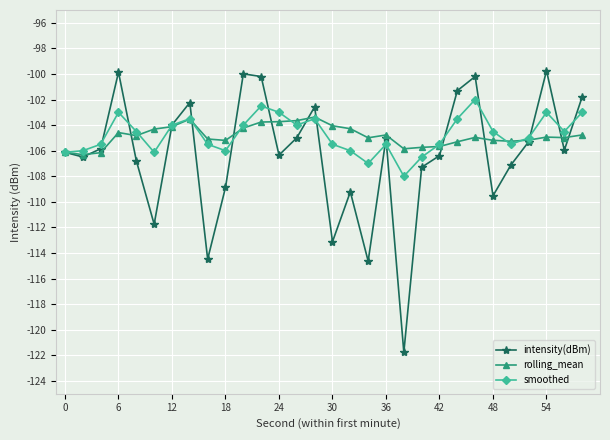

How many data points does each series have?

30